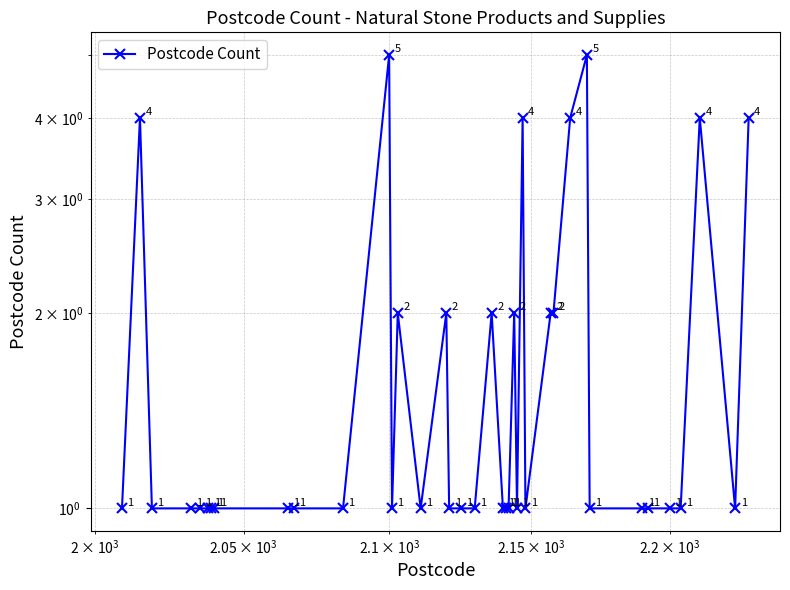

How many points are lower than both their immediate neighbors (excluding endpoints)?

5